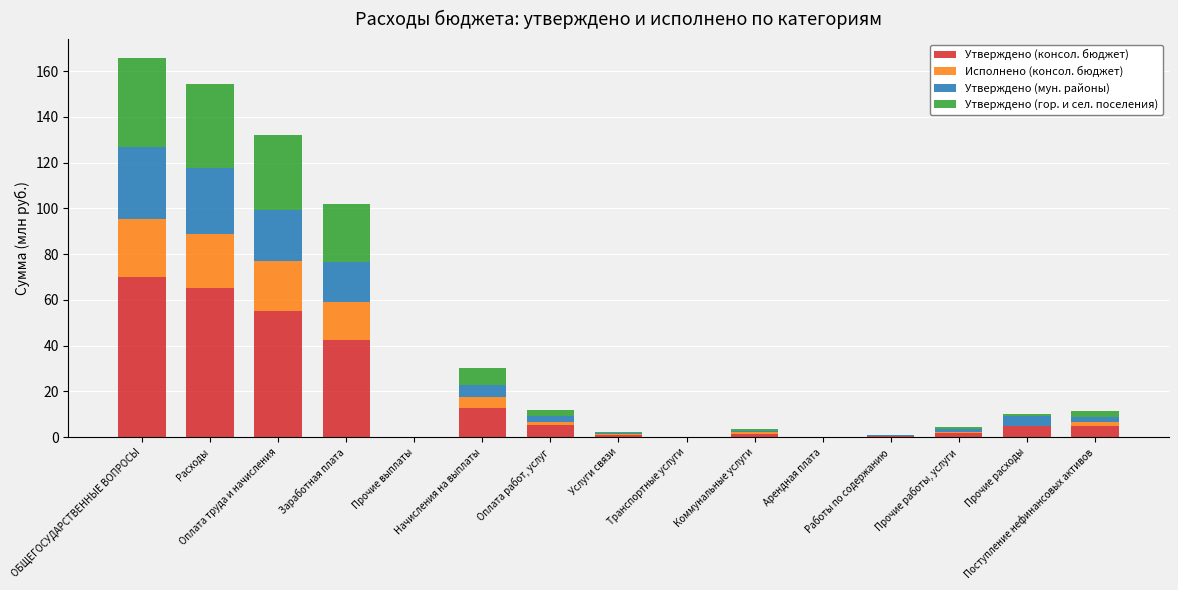

What is the highest value of the Утверждено (консол. бюджет) series?

70.1